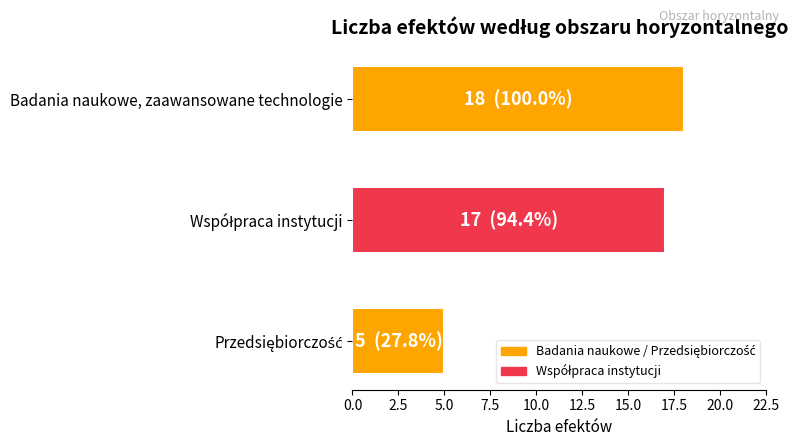

What is the difference between the maximum and minimum values?

13